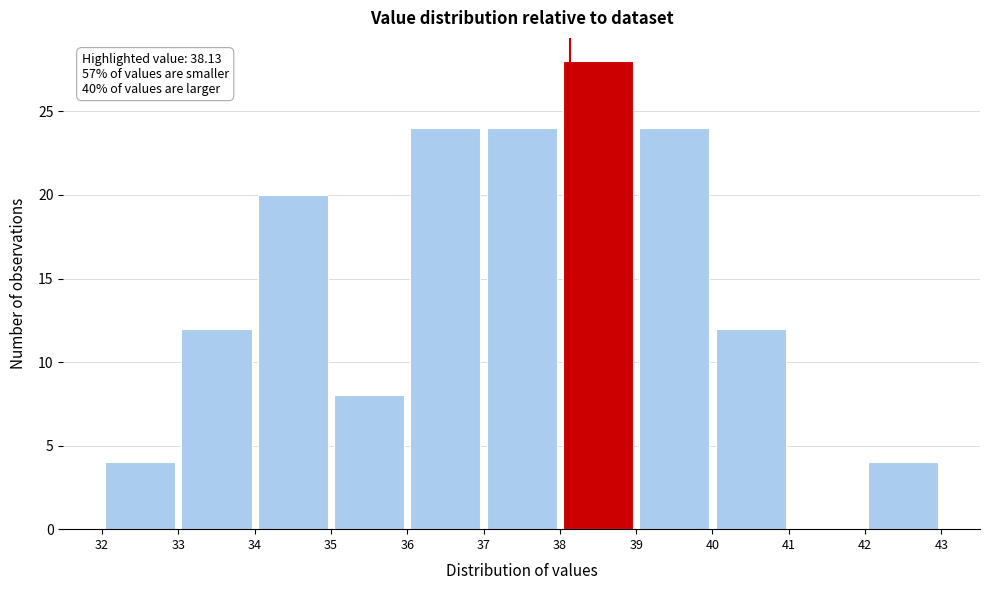

Over which range of the x-axis is the bar tallest?

38 to 39